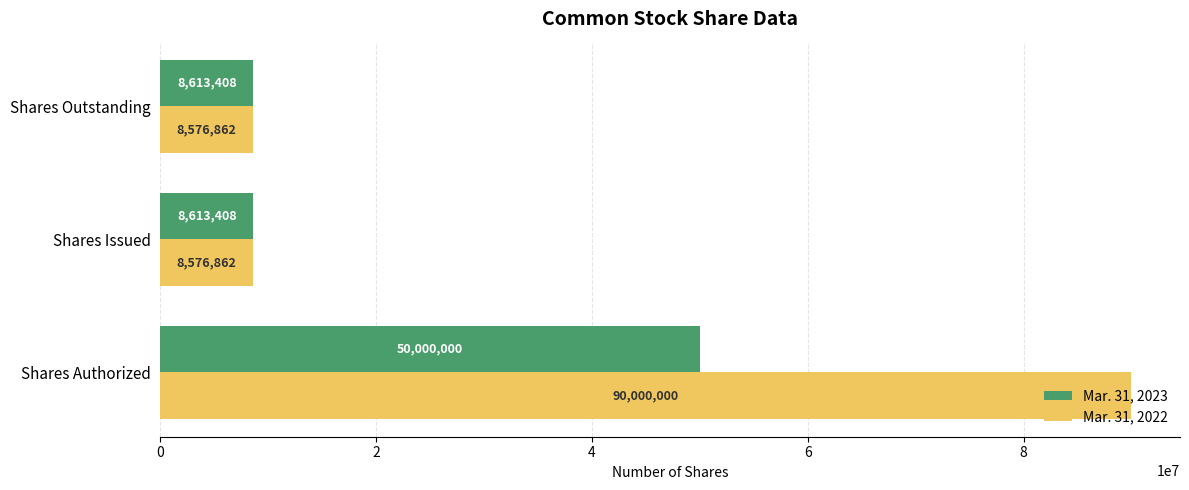

How many values in the Mar. 31, 2023 series exceed 8613408?

1